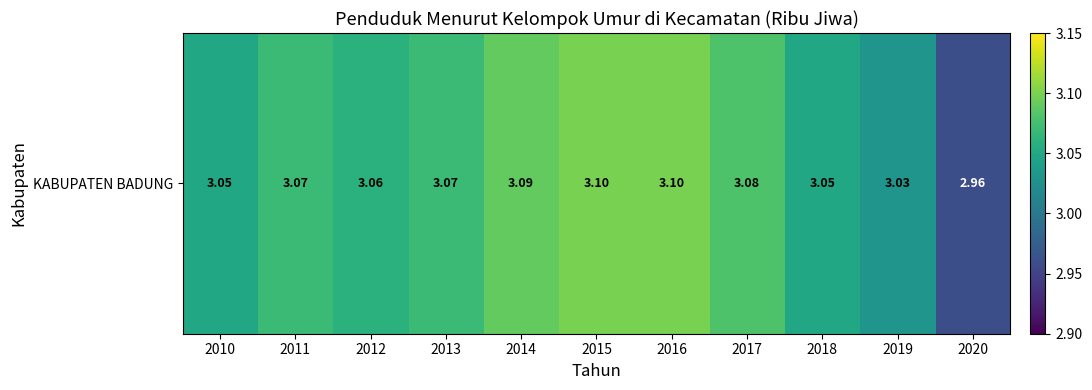

Between 2015 and 2016, which is larger?

2015